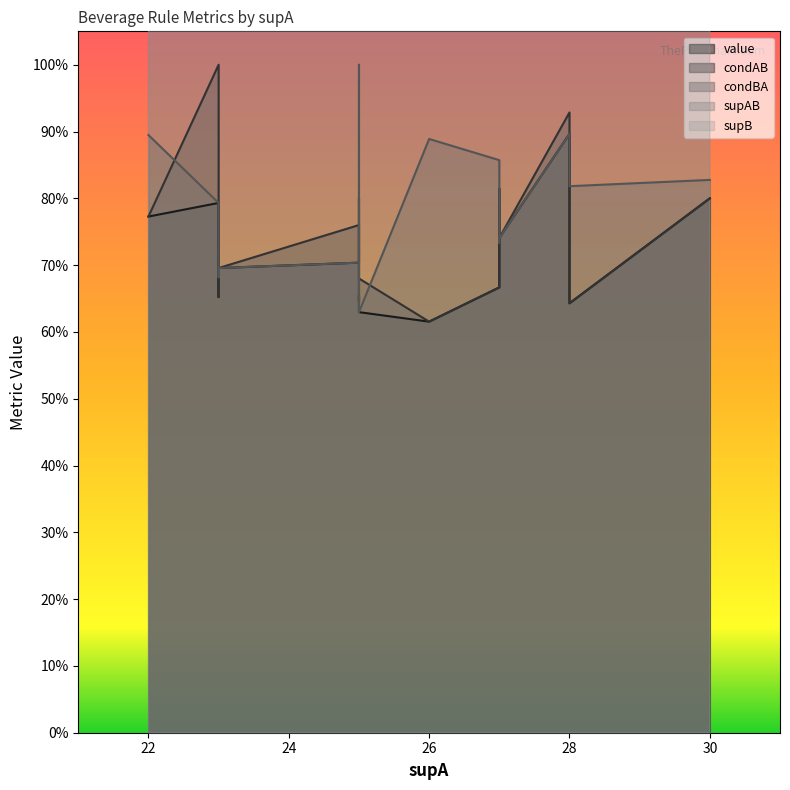

True or false: supB and supAB cross at least once.

False